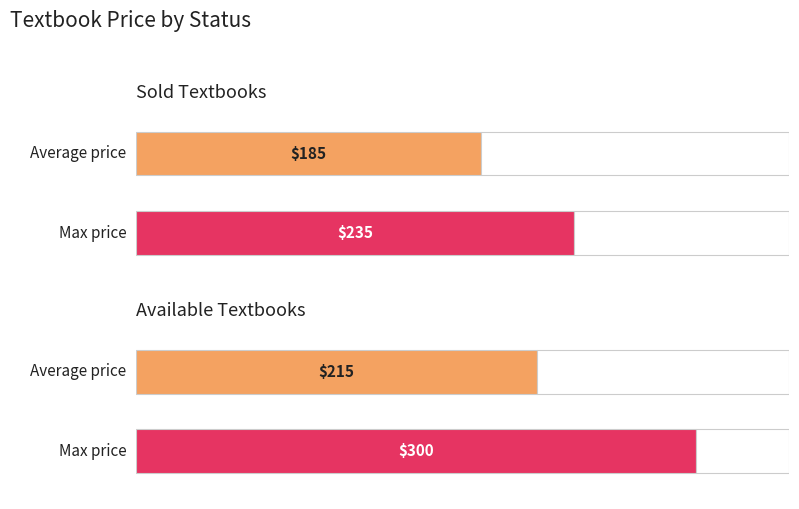

Which series changed the most between 1 and 2?

Available